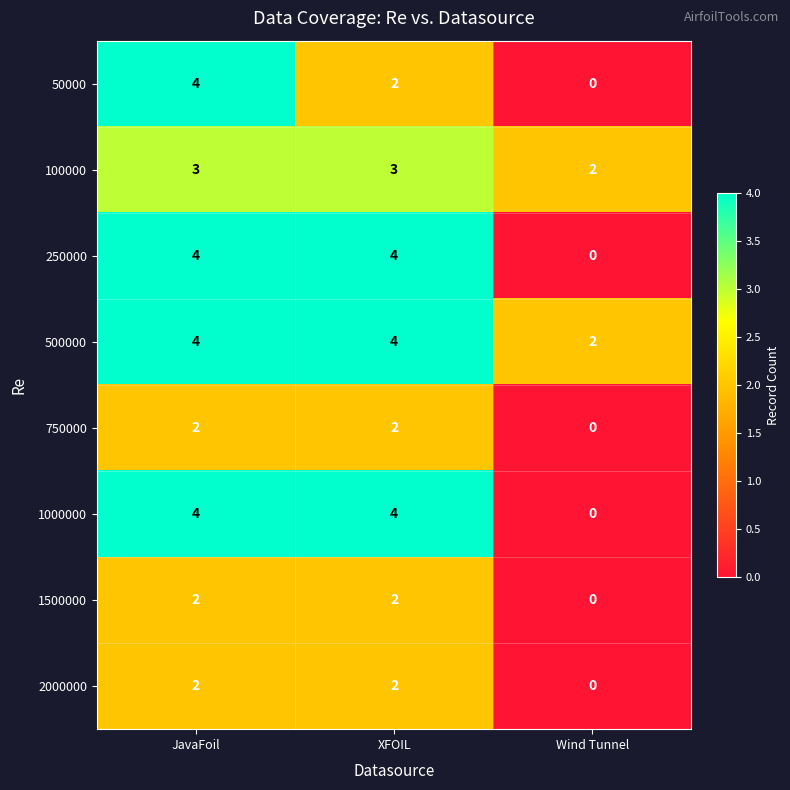

Reading left to right, extract all data points from this chart.

50000: 4	2	0
100000: 3	3	2
250000: 4	4	0
500000: 4	4	2
750000: 2	2	0
1000000: 4	4	0
1500000: 2	2	0
2000000: 2	2	0